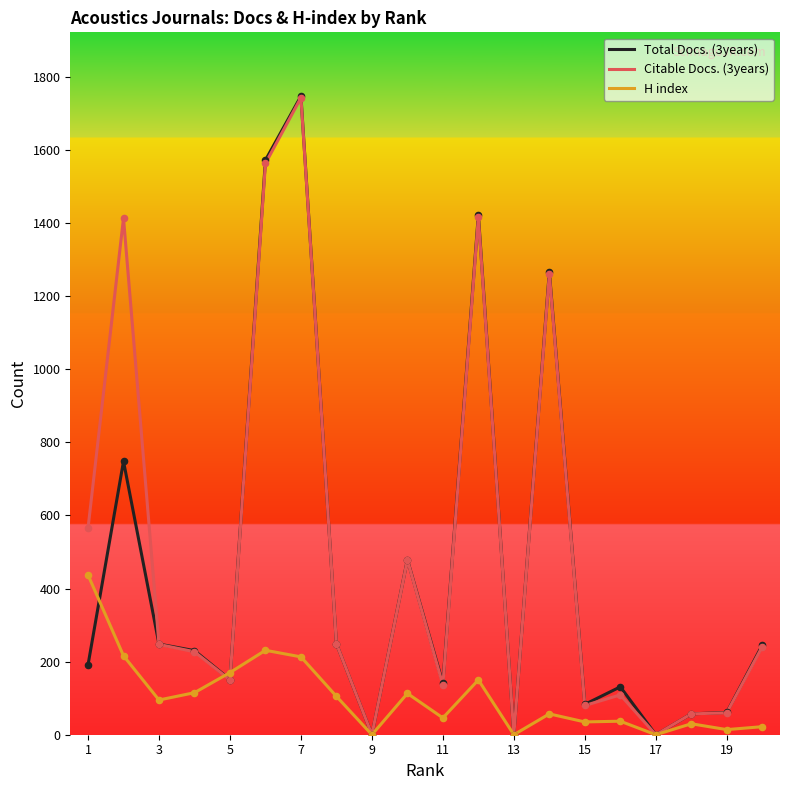

Which series has the widest spread of values?

Total Docs. (3years)